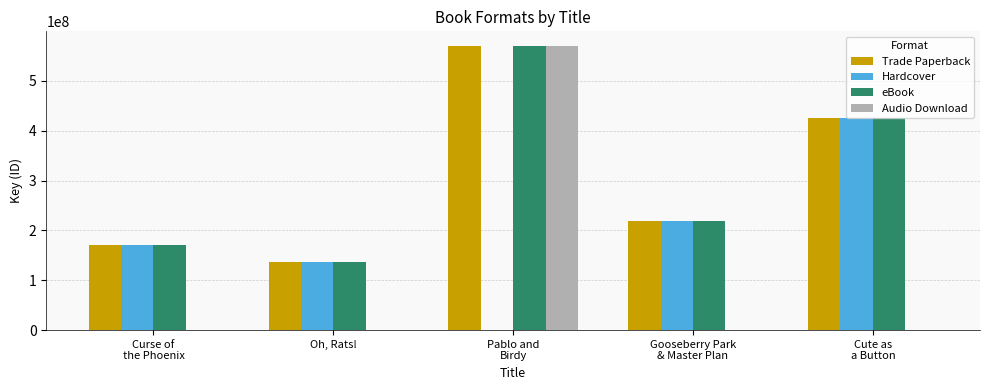

True or false: Audio Download has a value of 0 at Oh, Rats!.

True